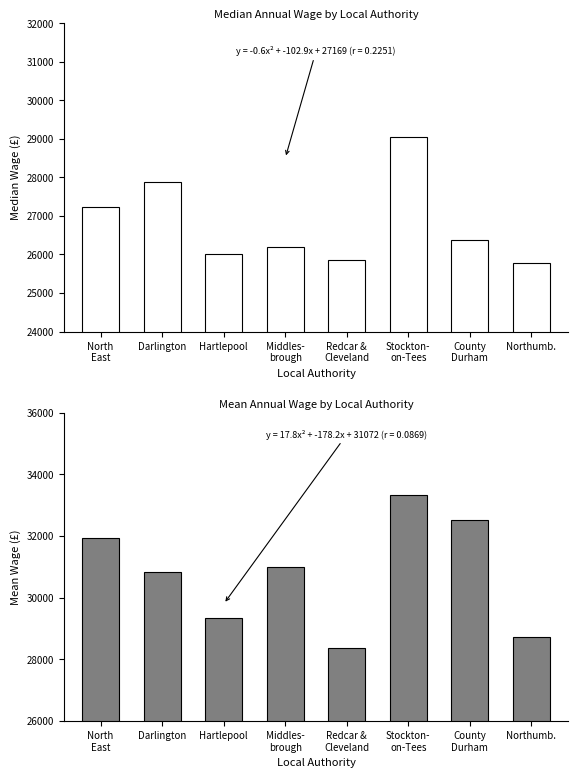

At which label is Median closest to 27411?

North
East